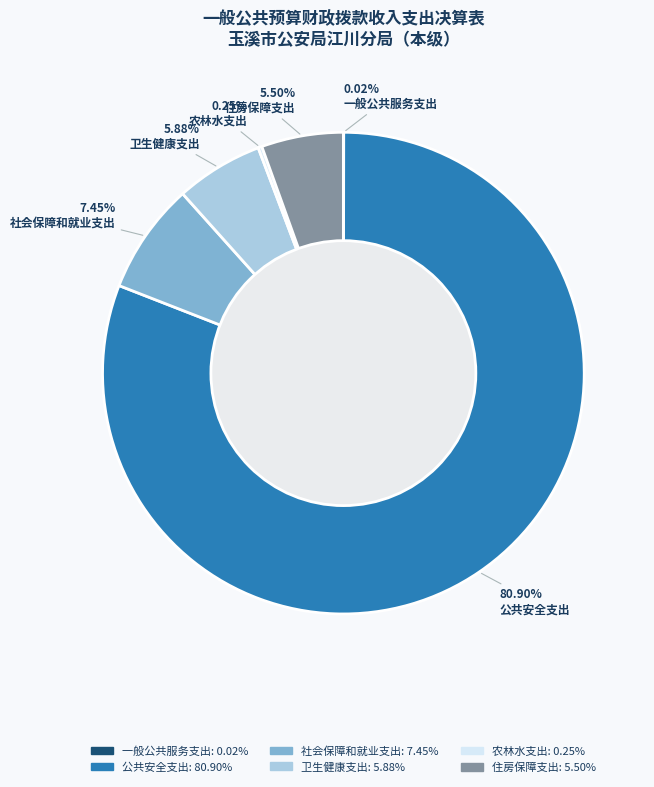

Approximately how many times larger is the value at 住房保障支出 compared to 社会保障和就业支出?

0.7